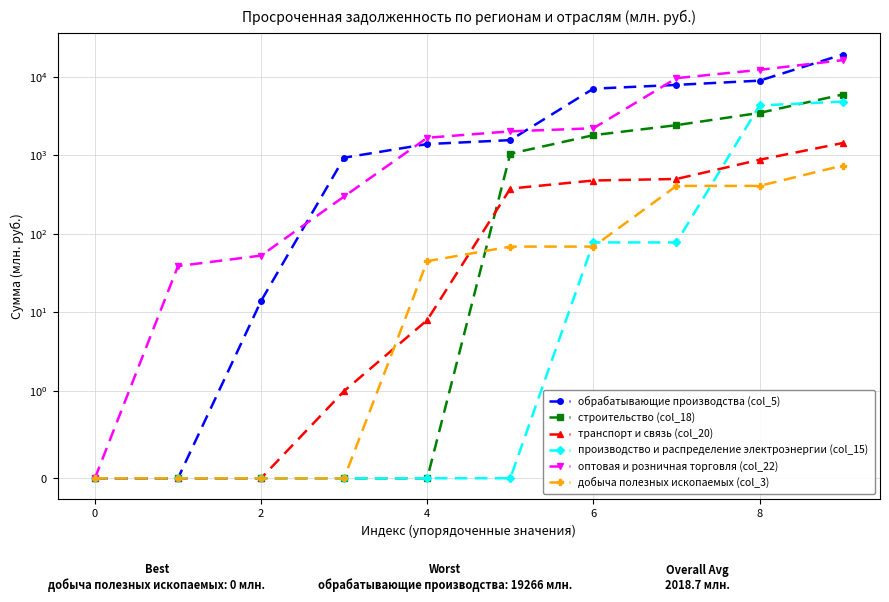

Is it true that транспорт и связь (col_20) equals 183 at 6?

False